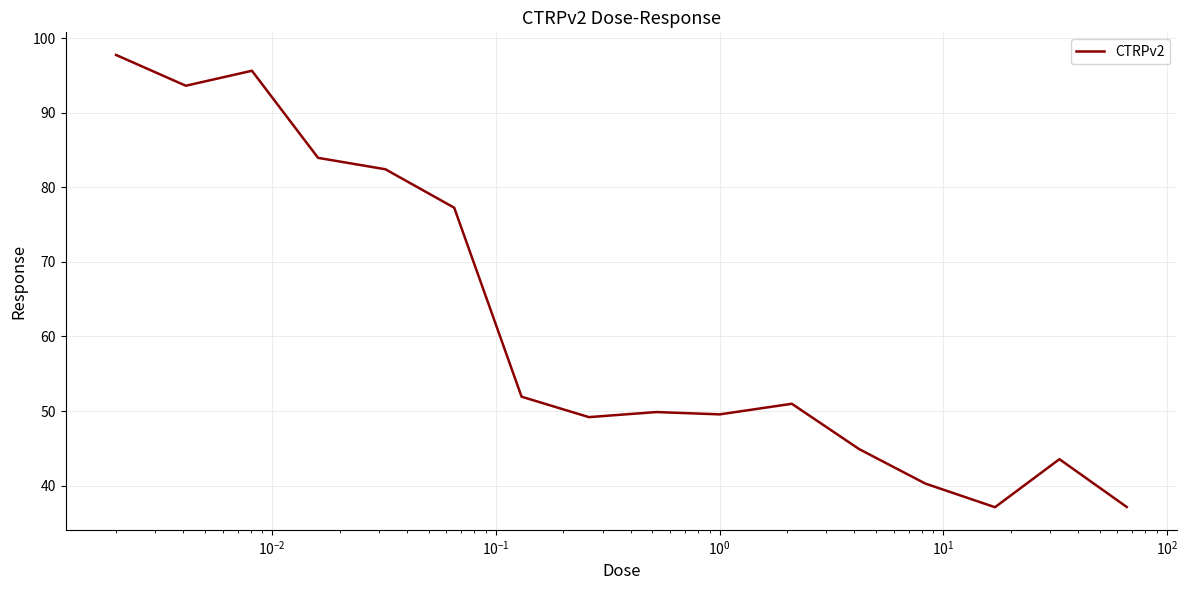

What is the average value?

61.6